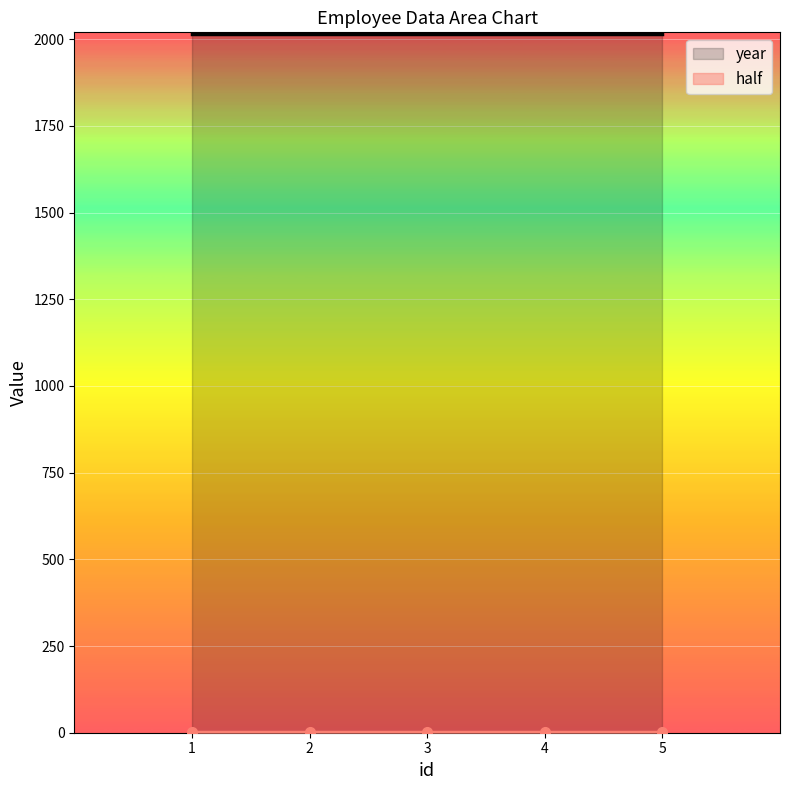

True or false: half and year cross at least once.

False